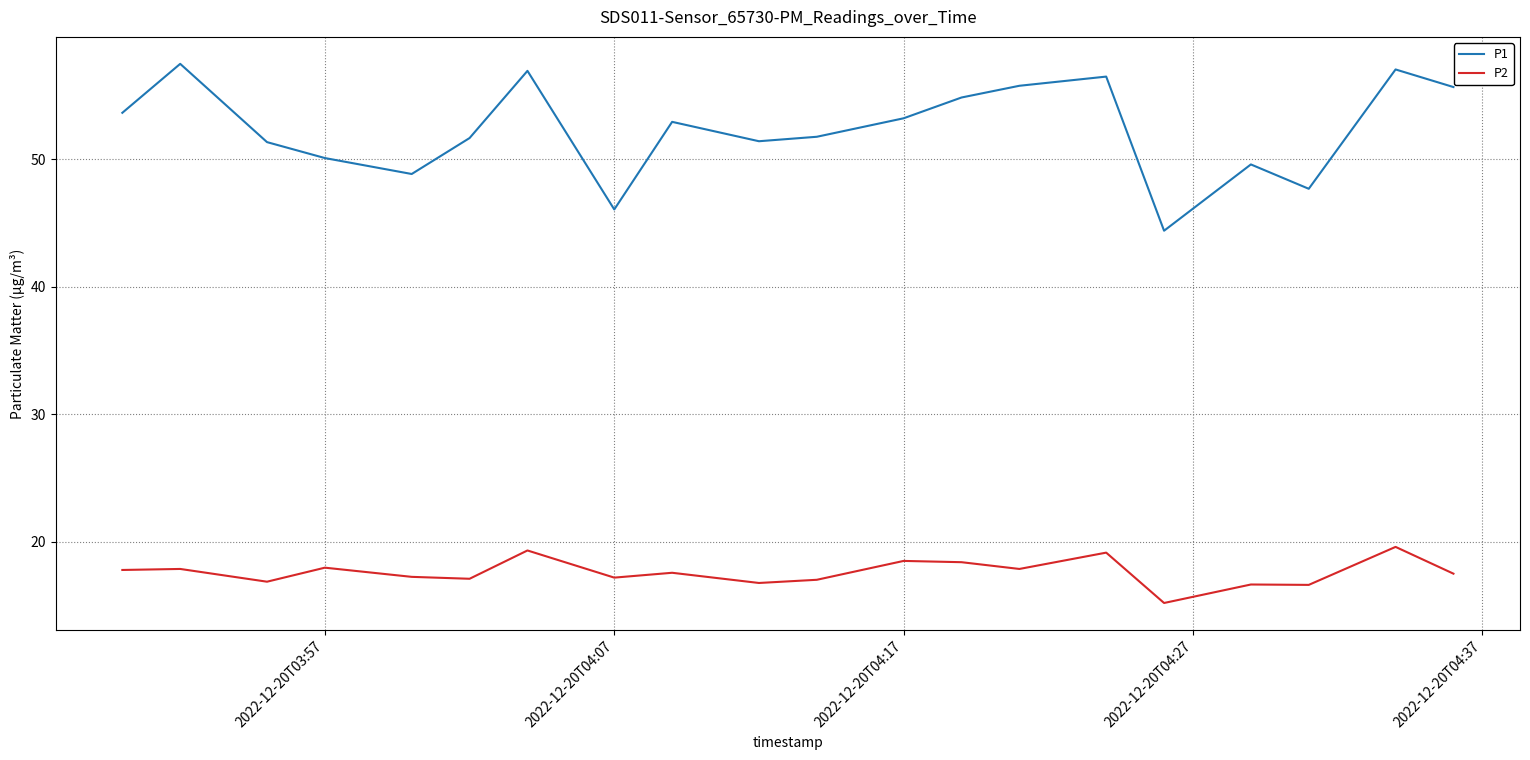

What is the minimum value shown in the chart?

15.2